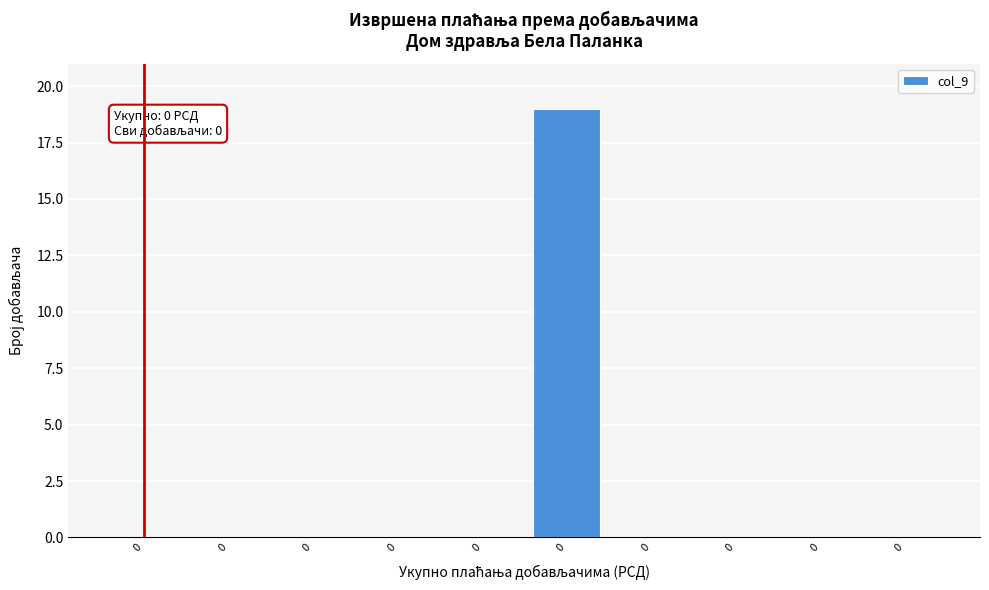

How many series are shown in this chart?

1